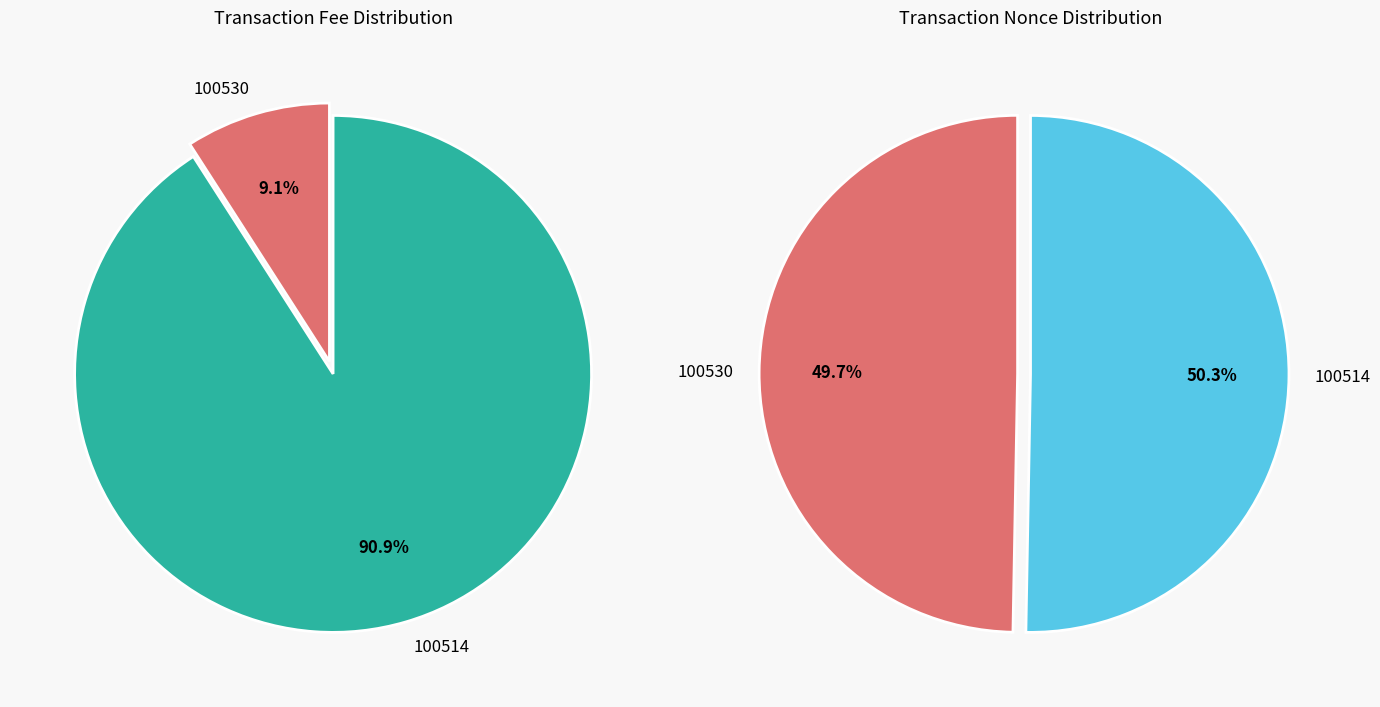

Is it true that 100514 is 1% of the pie?

False